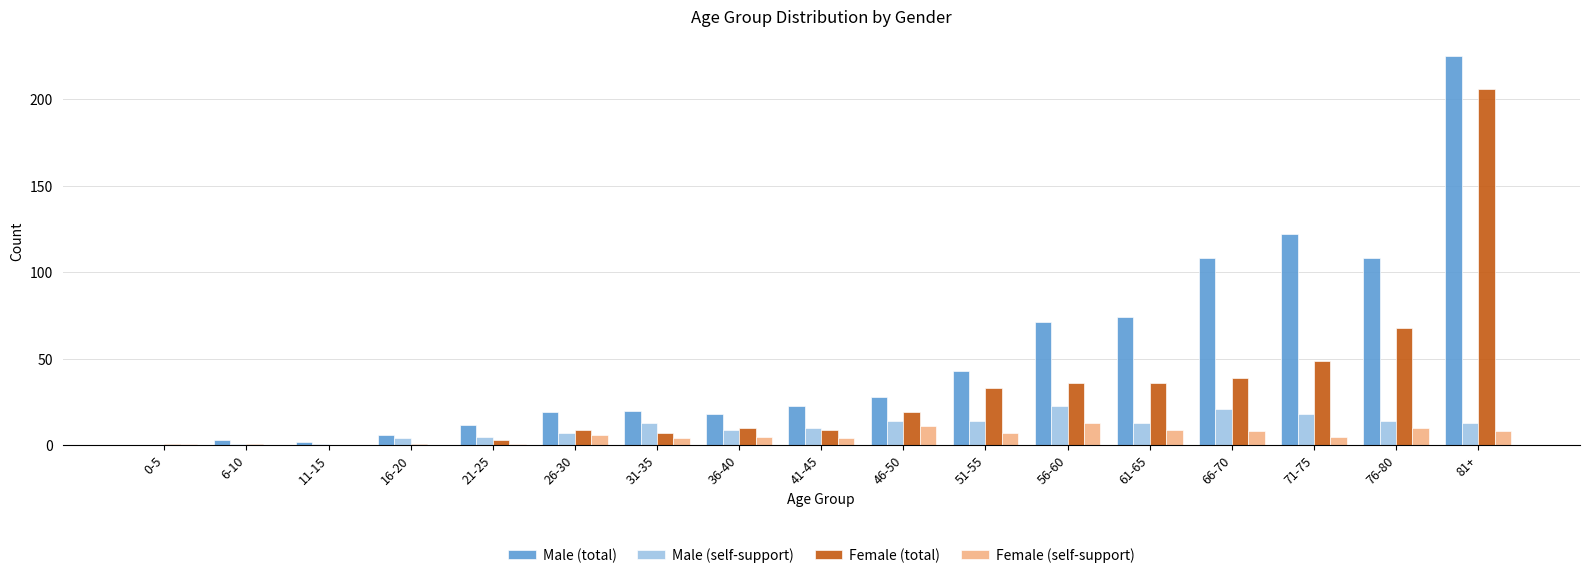

Is it true that Female (total) equals 74 at 71-75?

False